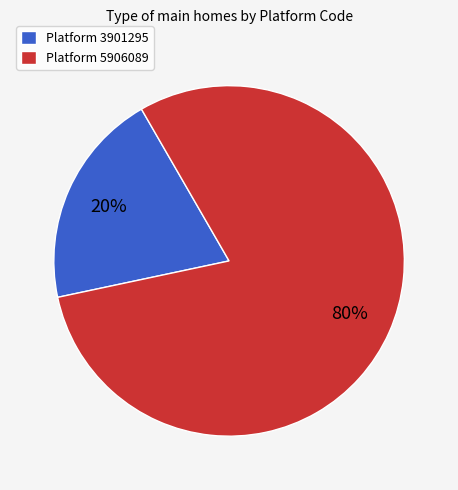

To the nearest percent, what is the difference between the largest and smallest slice percentages?

60%